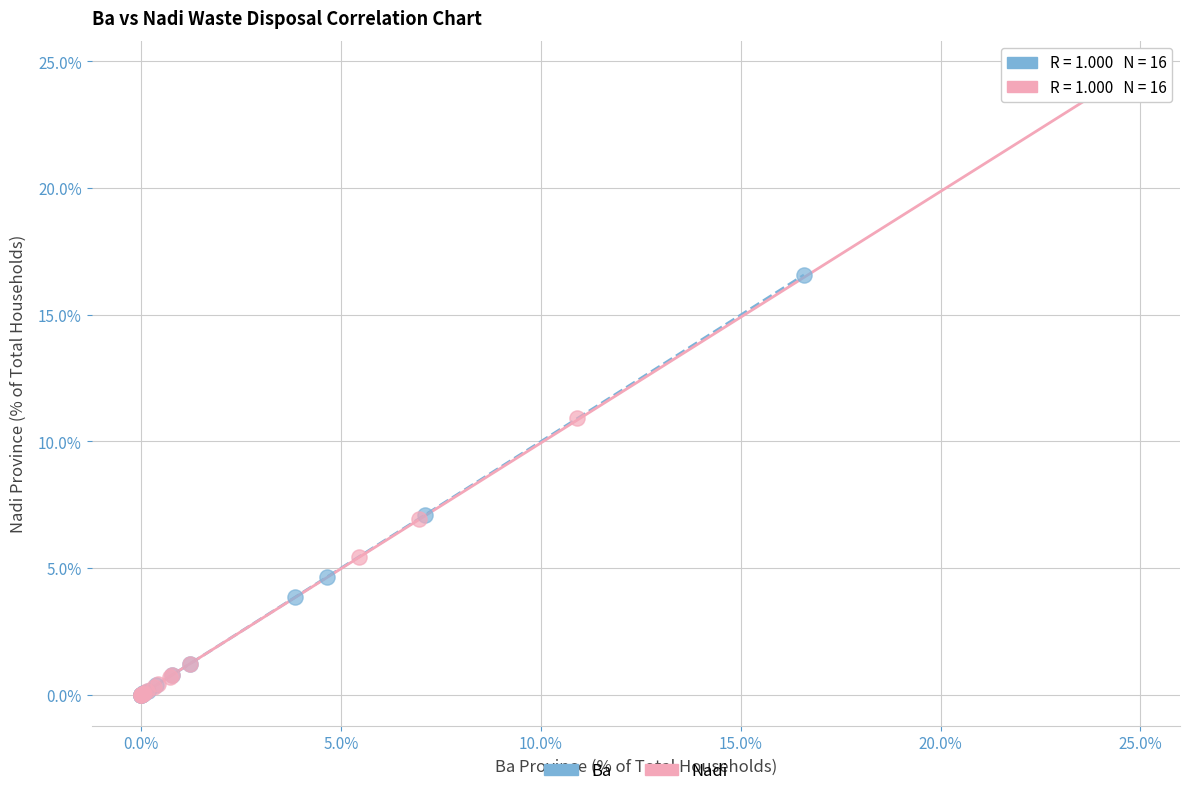

Which series contains the highest Y value?

Nadi